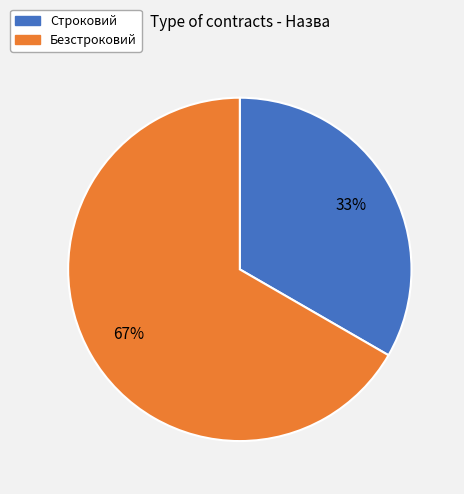

Do Строковий and Безстроковий together represent more than half of the pie?

Yes